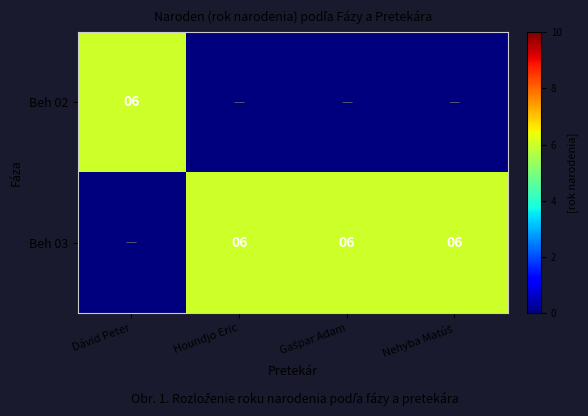

At which category is the sum across all series the highest?

Dávid Peter